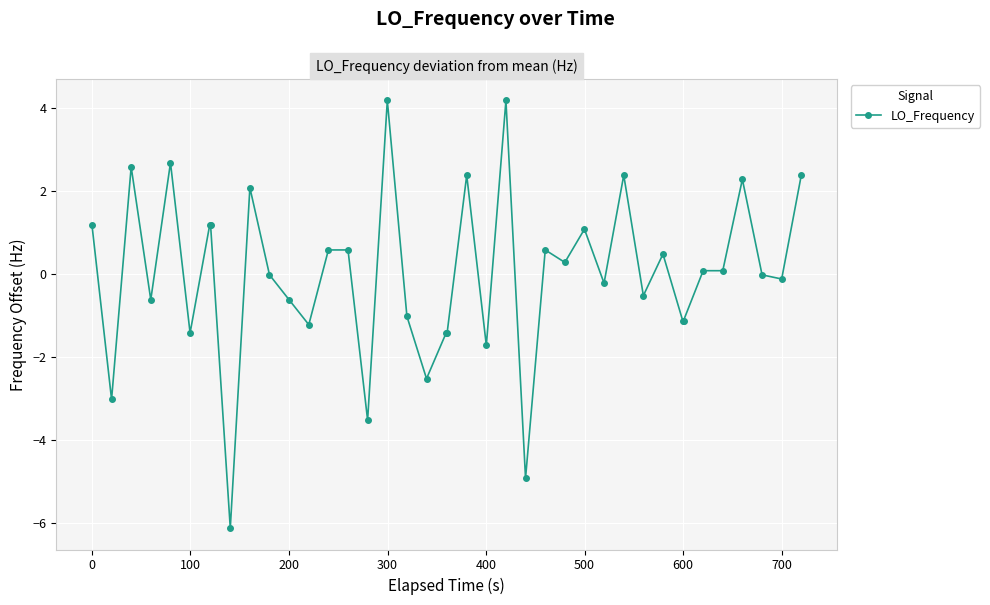

What is the value of the 17th point from the left?

4.2